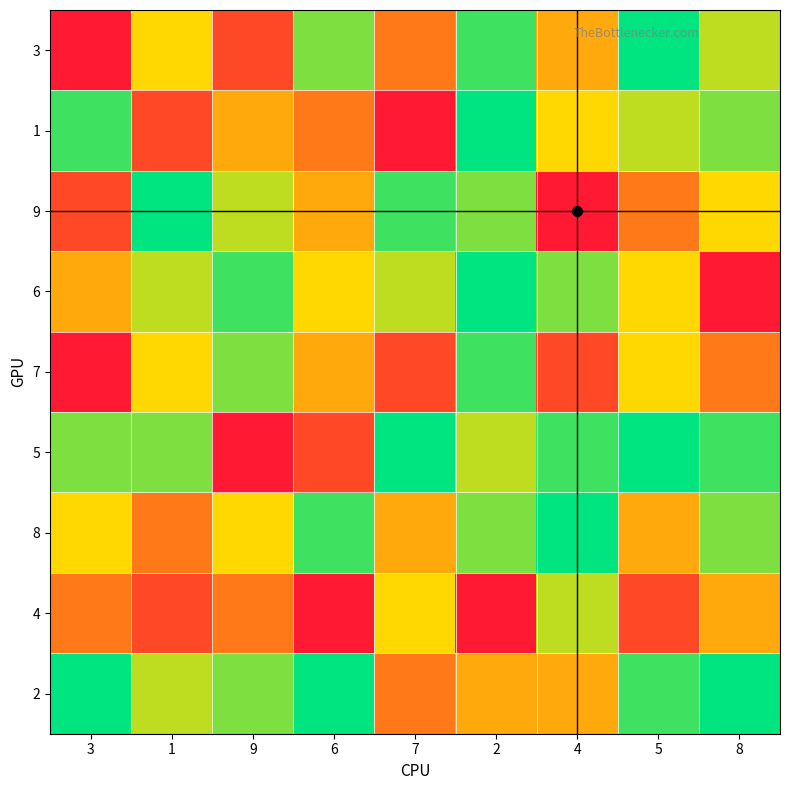

Reading left to right, transcribe all the data shown in this chart.

3: 3=1	1=5	9=2	6=7	7=3	2=8	4=4	5=9	8=6
1: 3=8	1=2	9=4	6=3	7=1	2=9	4=5	5=6	8=7
9: 3=2	1=9	9=6	6=4	7=8	2=7	4=1	5=3	8=5
6: 3=4	1=6	9=8	6=5	7=6	2=9	4=7	5=5	8=1
7: 3=1	1=5	9=7	6=4	7=2	2=8	4=2	5=5	8=3
5: 3=7	1=7	9=1	6=2	7=9	2=6	4=8	5=9	8=8
8: 3=5	1=3	9=5	6=8	7=4	2=7	4=9	5=4	8=7
4: 3=3	1=2	9=3	6=1	7=5	2=1	4=6	5=2	8=4
2: 3=9	1=6	9=7	6=9	7=3	2=4	4=4	5=8	8=9